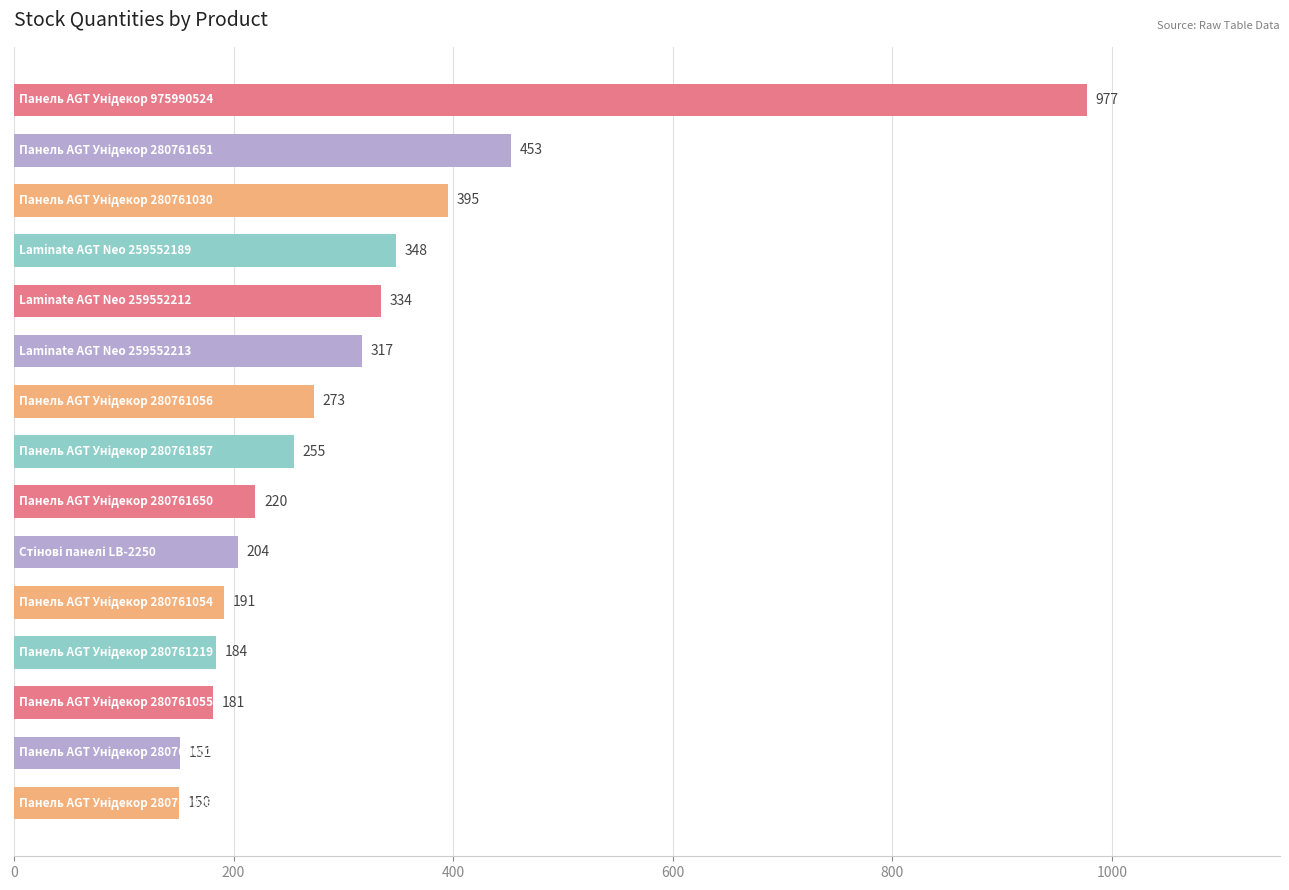

Are the bars grouped side by side (vs. stacked)?

No